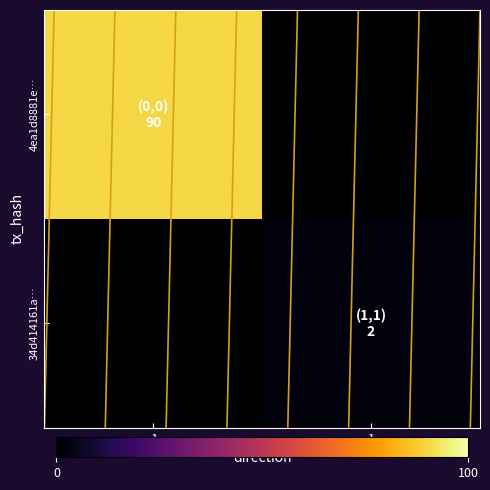

True or false: 34d414161a… has a value of 2 at 1.

True